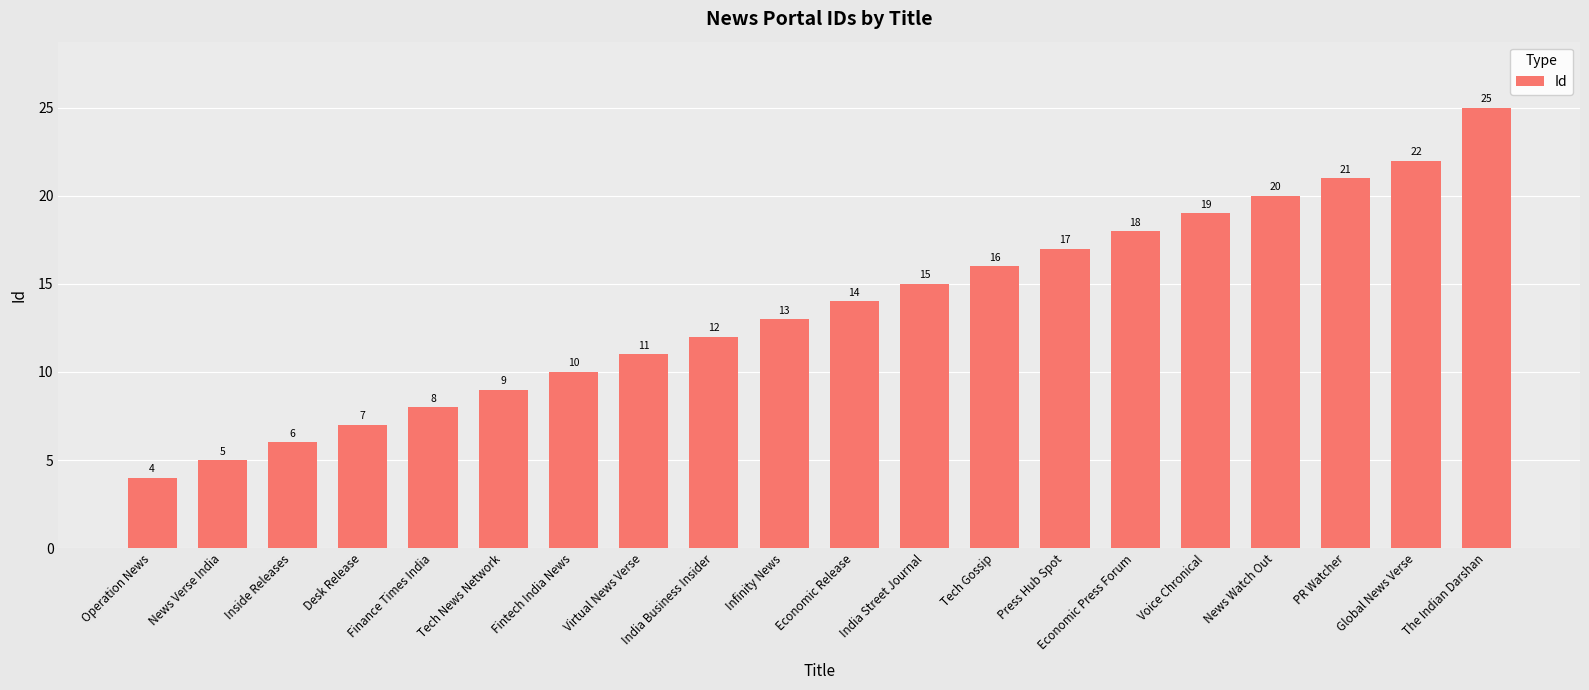

What is the value of the 16th bar from the left?

19